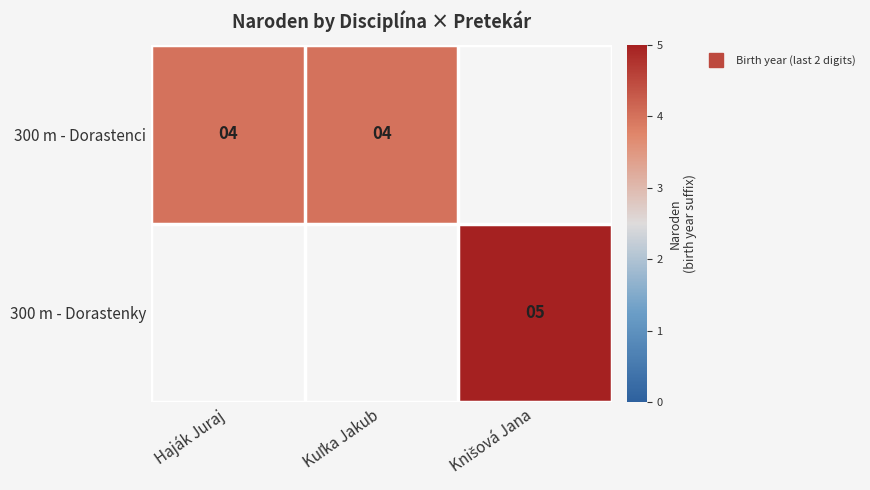

At how many categories does at least one series exceed 4?

1